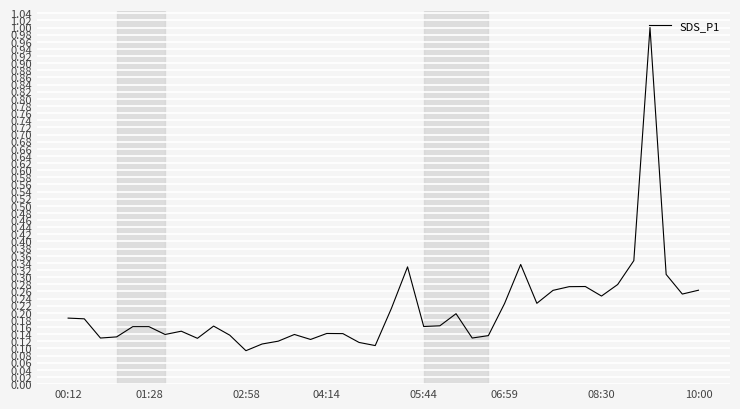

What is the difference between the maximum and minimum values?

0.9